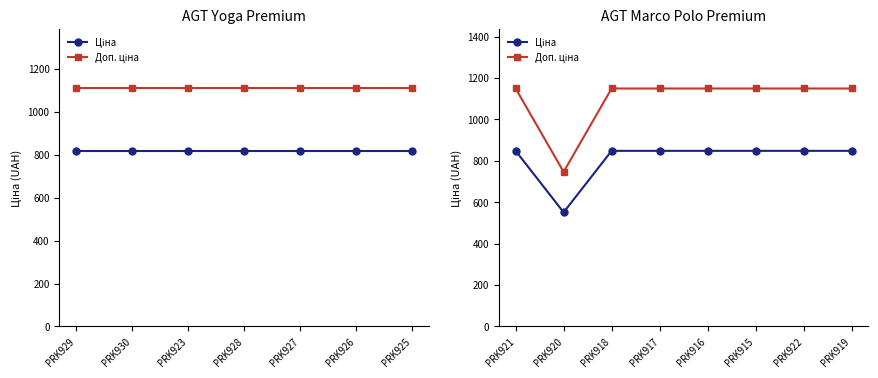

How many values in the Доп. ціна series are below 1149?

1